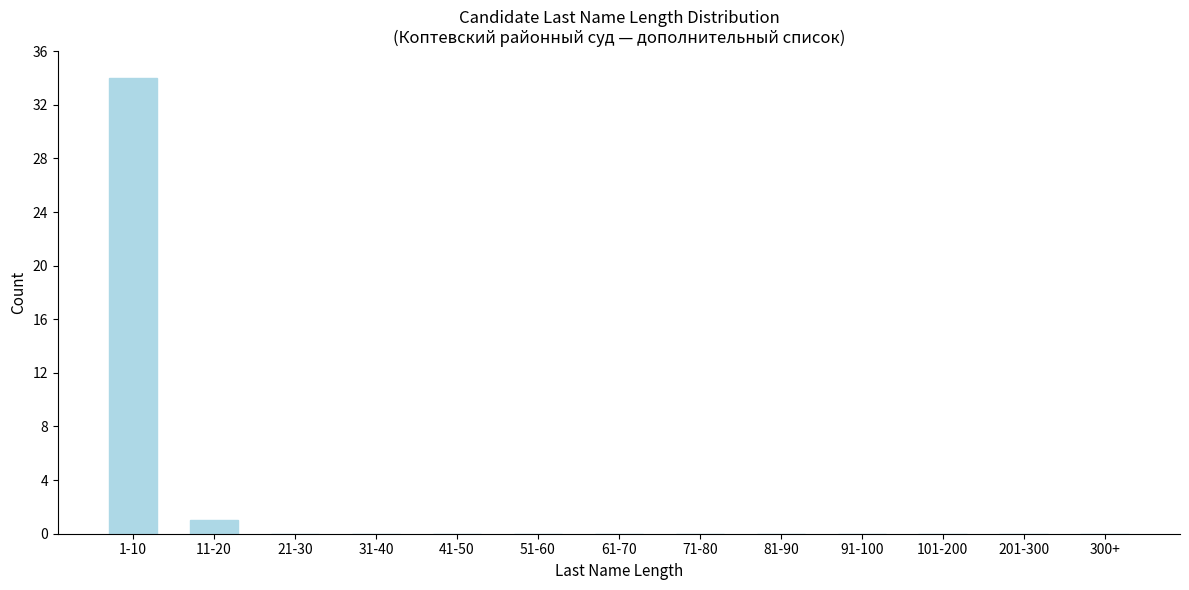

Reading left to right, list all the values displayed in this chart.

1-10=34	11-20=1	21-30=0	31-40=0	41-50=0	51-60=0	61-70=0	71-80=0	81-90=0	91-100=0	101-200=0	201-300=0	300+=0